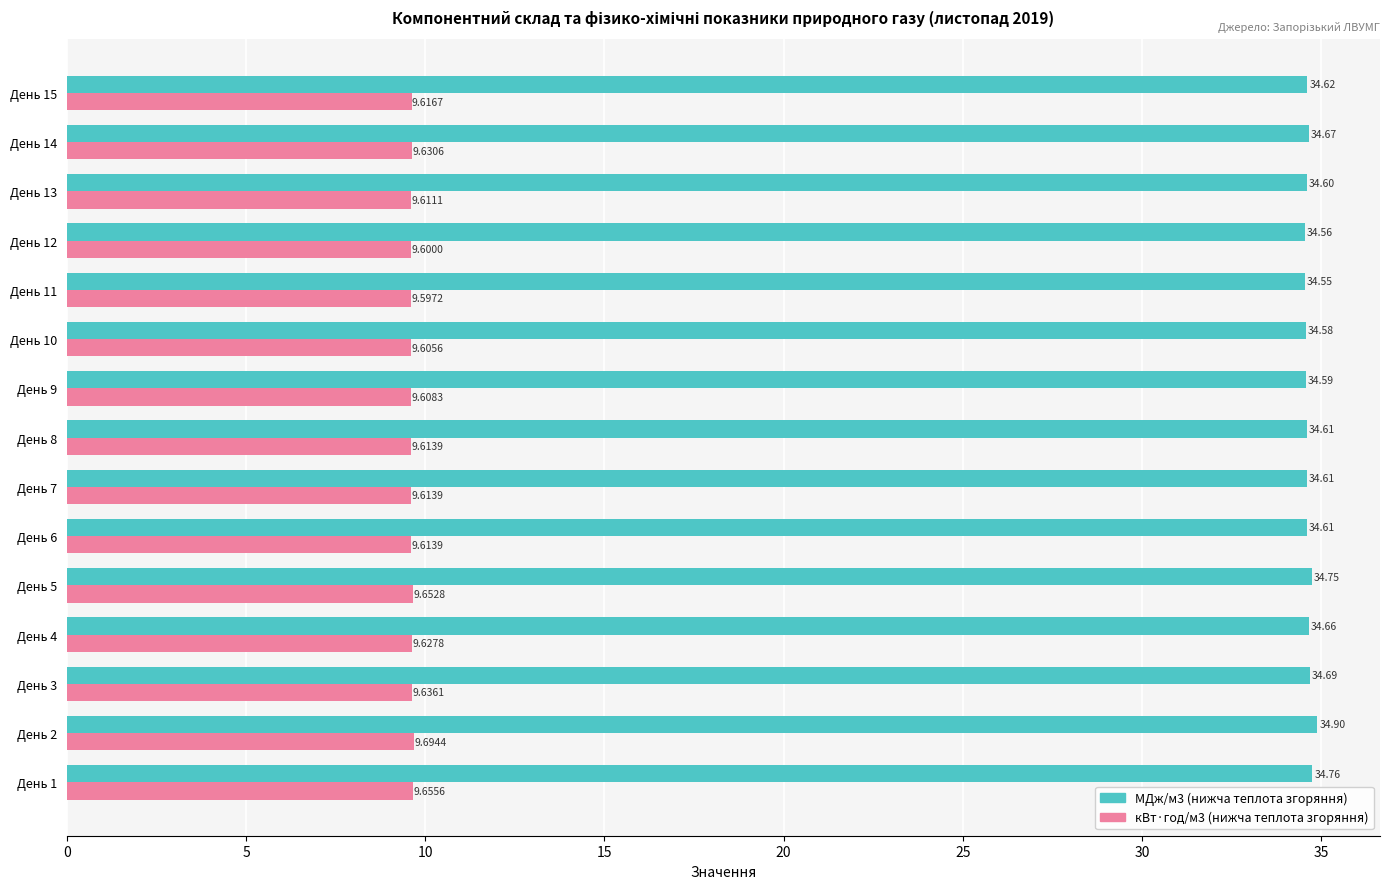

List the series in order of their peak value, lowest first.

кВт·год/м3 (нижча теплота згоряння), МДж/м3 (нижча теплота згоряння)